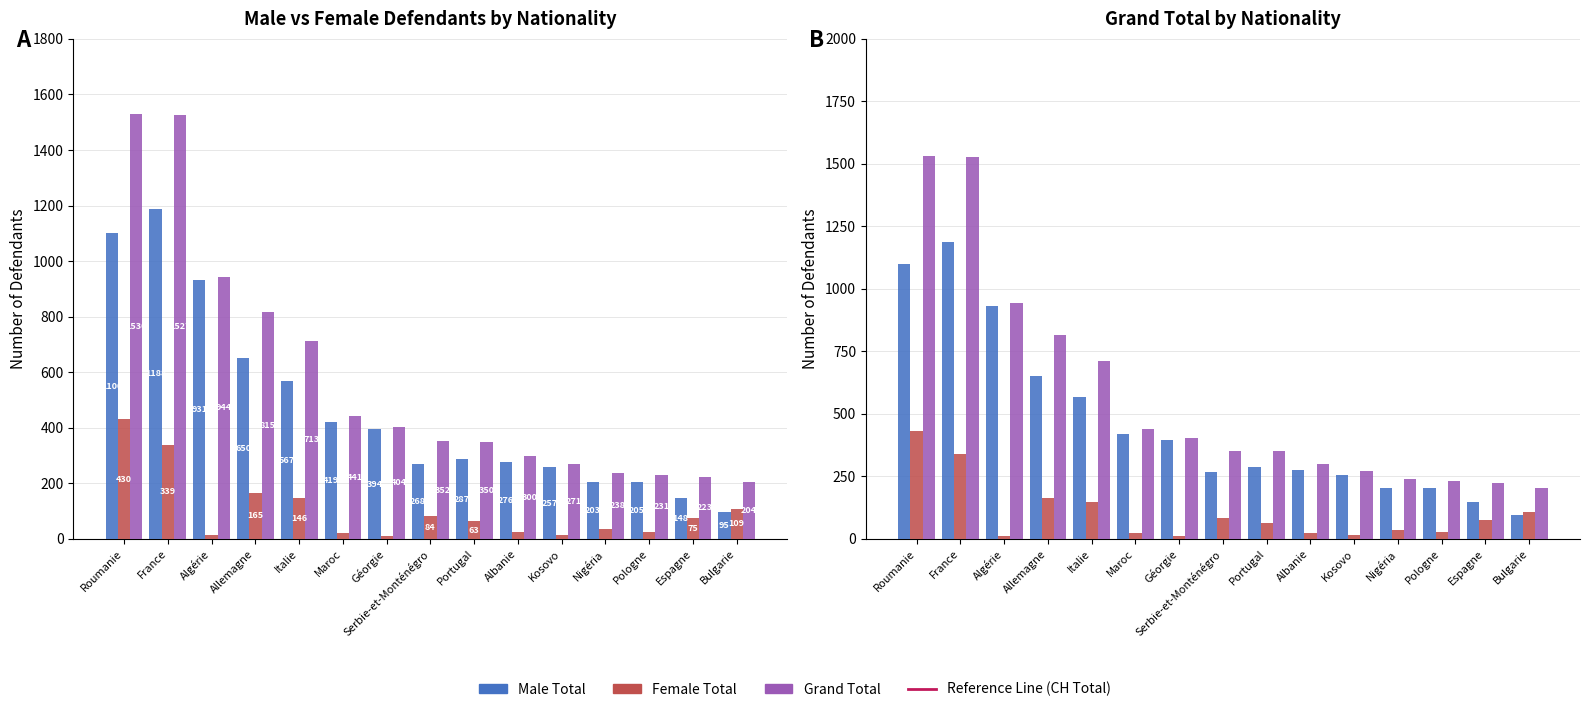

Reading right to left, what are all the values shown in this chart?

Male Total: 95	148	205	203	257	276	287	268	394	419	567	650	931	1188	1100
Female Total: 109	75	26	35	14	24	63	84	10	22	146	165	13	339	430
Grand Total: 204	223	231	238	271	300	350	352	404	441	713	815	944	1527	1530